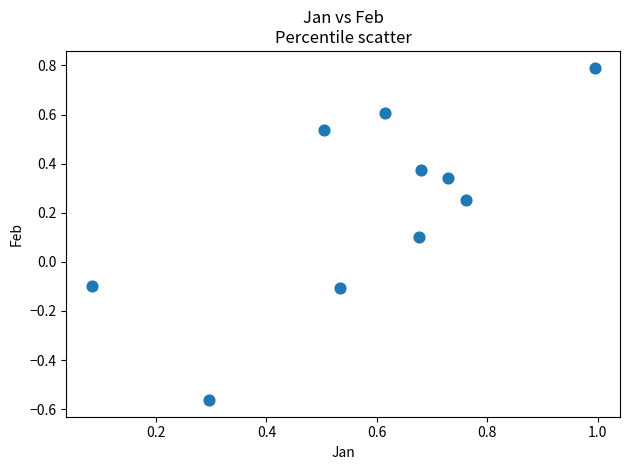

What is the range of Y values (max minus min)?

1.4